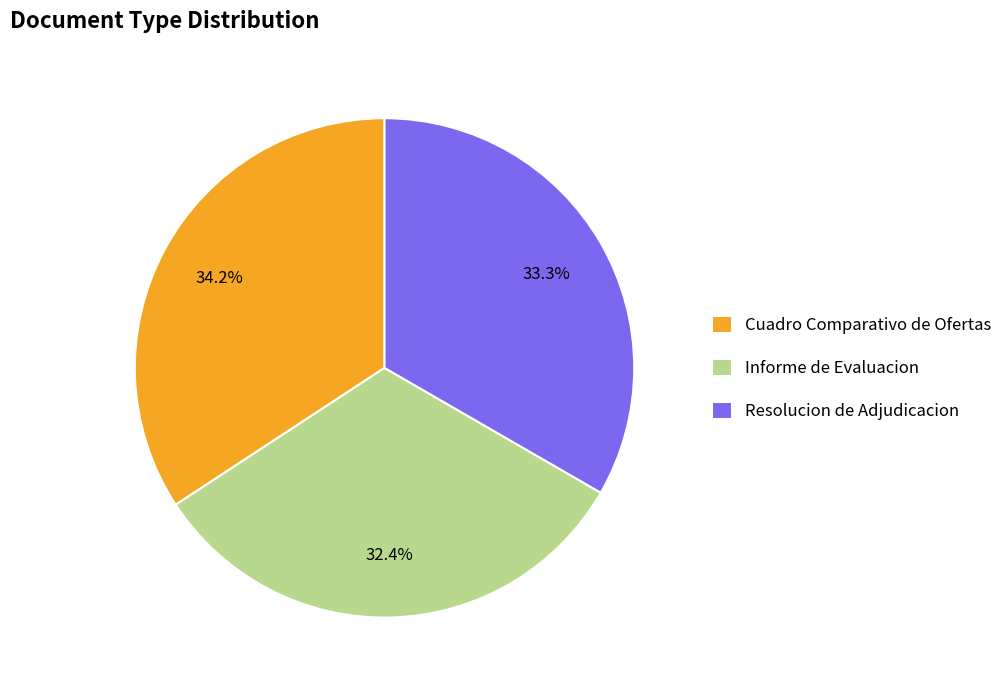

What percentage is the Resolucion de Adjudicacion slice, to the nearest percent?

33%